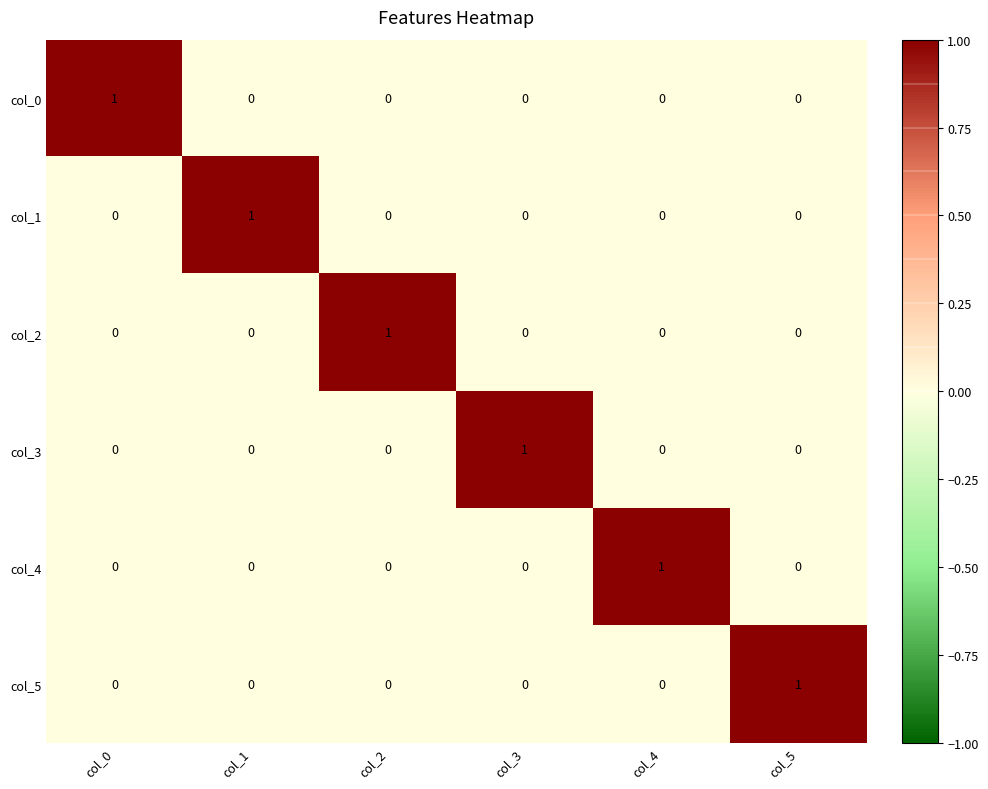

At how many categories does at least one series exceed 0?

6